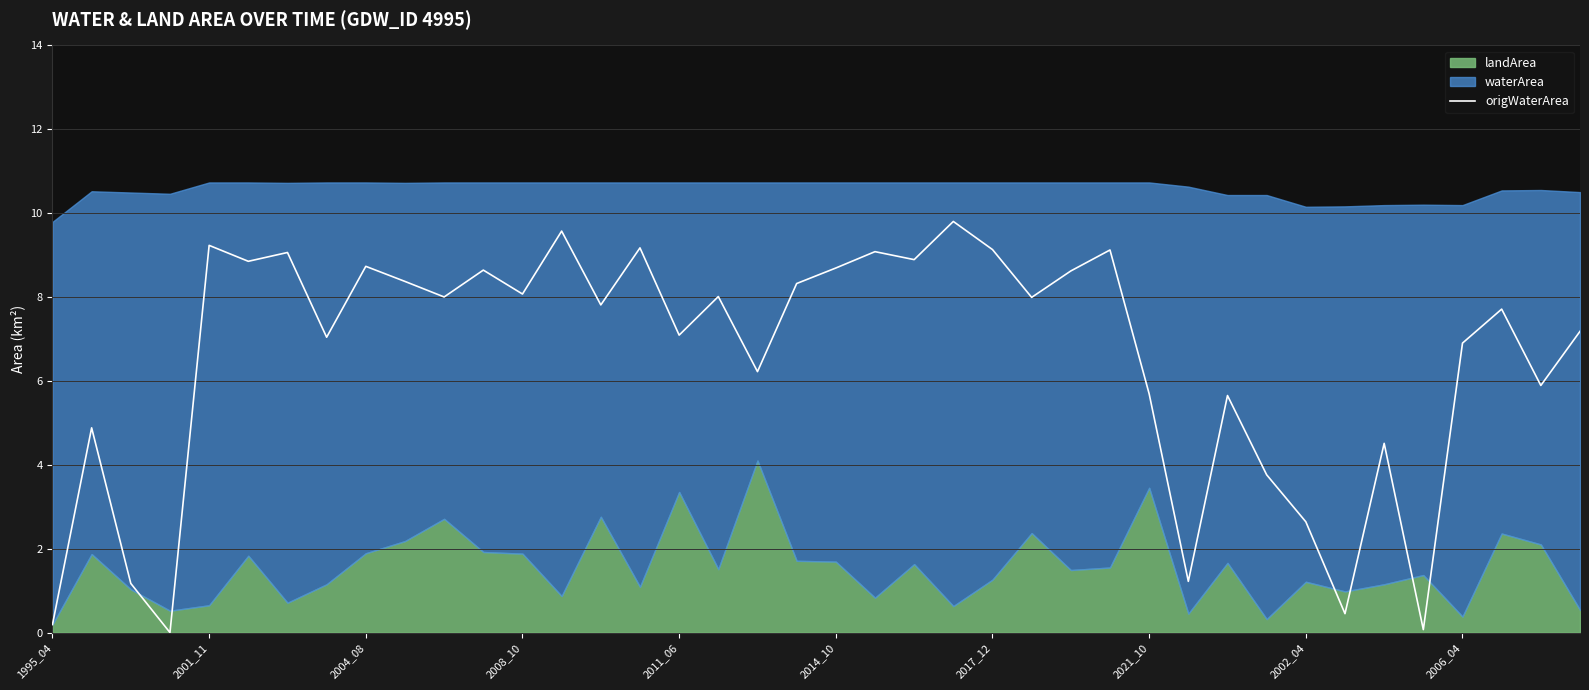

What is the sum of all values?

261.4